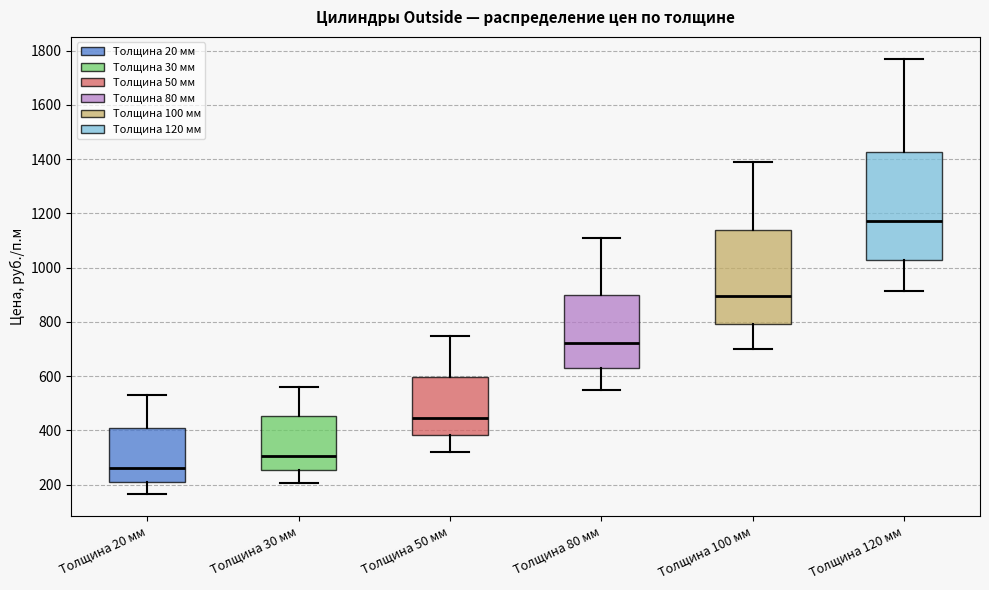

Which box has the highest median line?

Толщина 120 мм